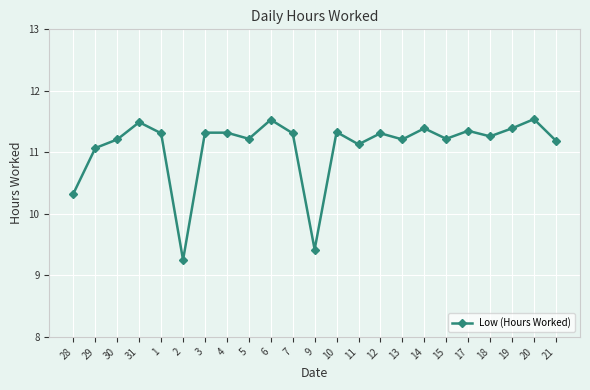

Is it true that the value at 13 is 11.2?

True